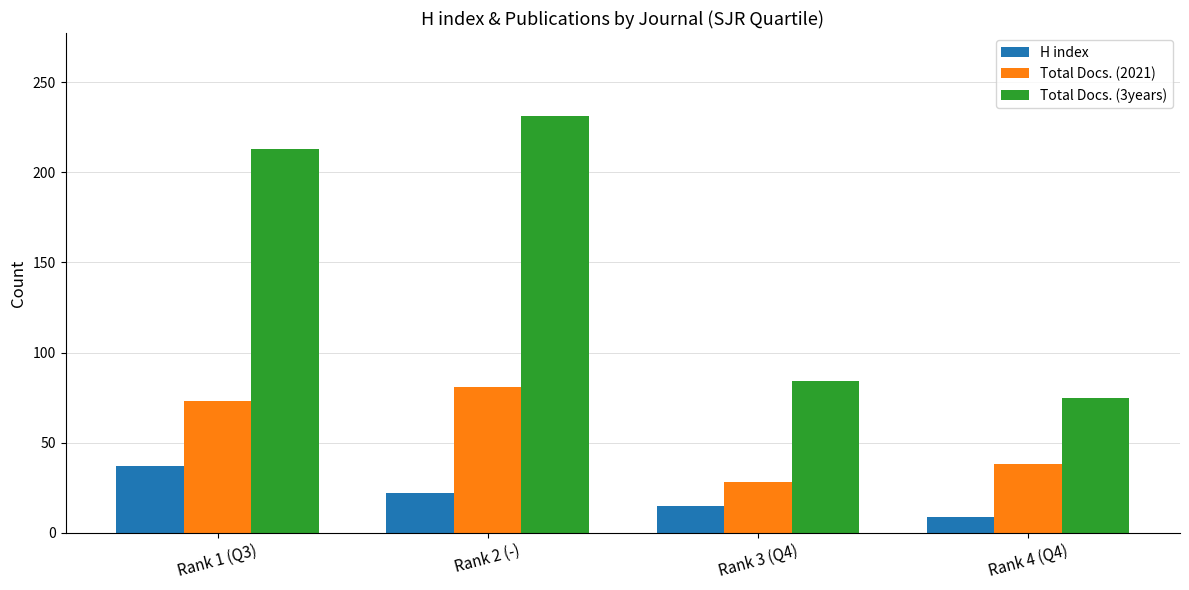

What is the label of the 2nd bar from the left?

Rank 2 (-)